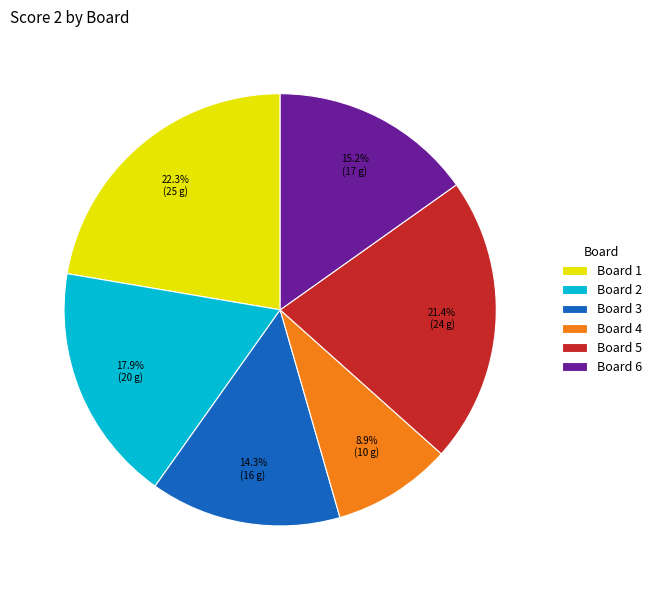

True or false: Board 1 accounts for 33% of the total.

False